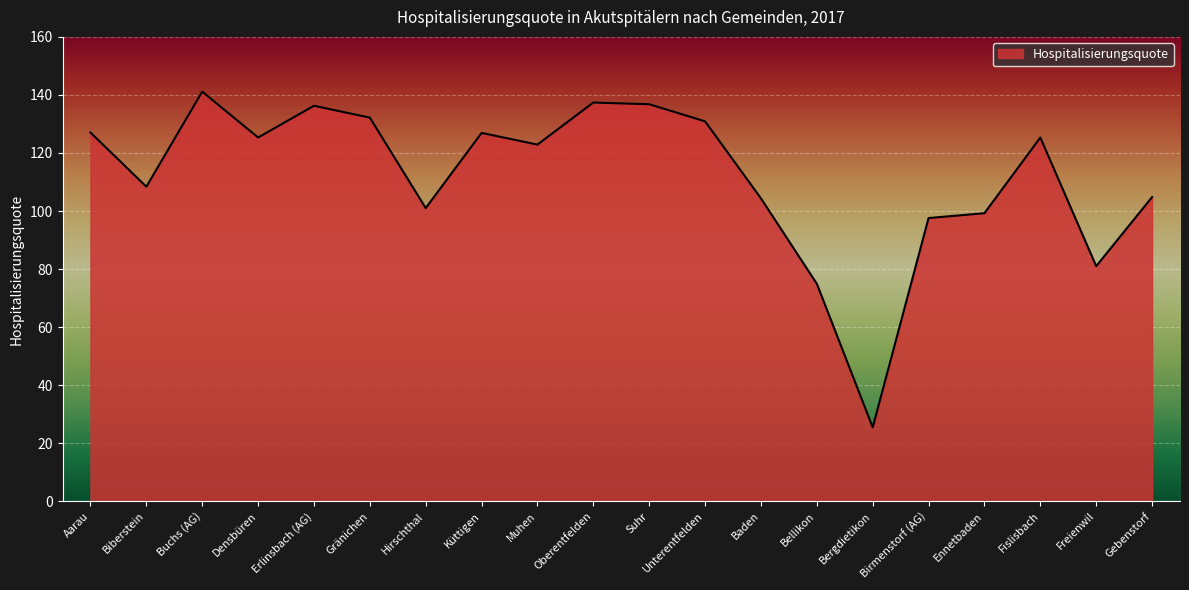

Where is the first local minimum?

Biberstein